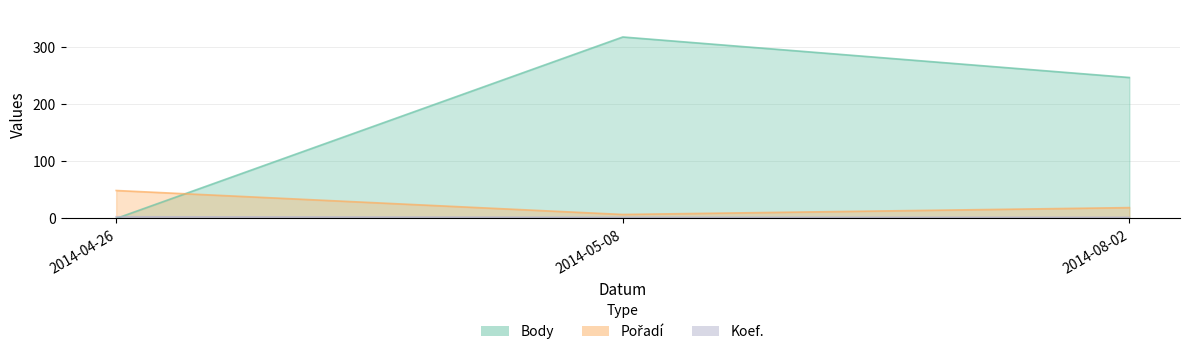

At 2014-05-08, list the series in order from smallest to largest.

Koef., Pořadí, Body